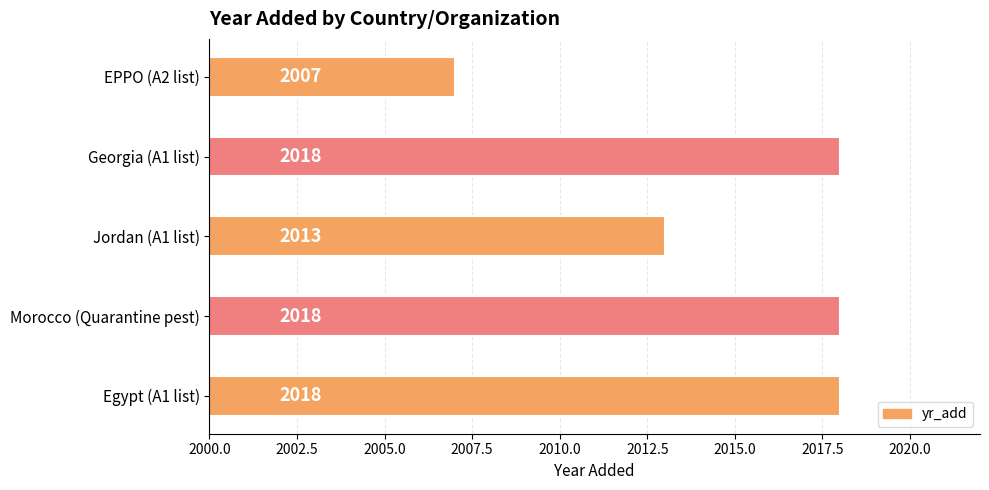

What is the difference between the maximum and minimum values?

11